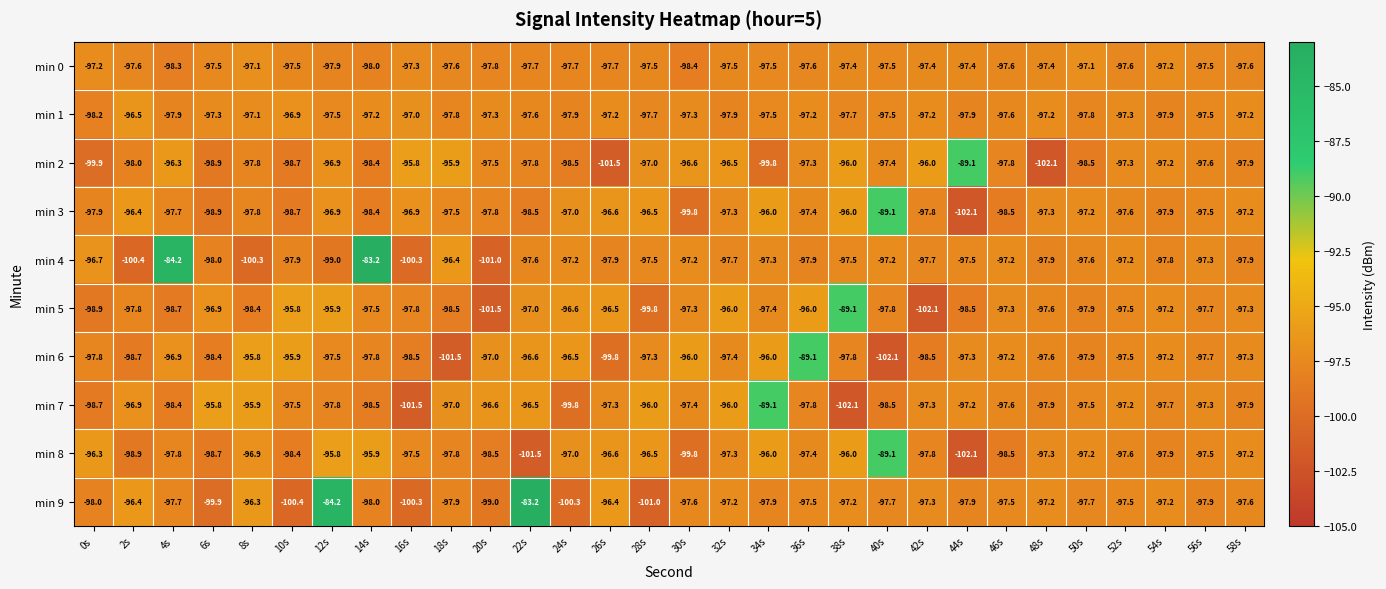

What is the difference between the min 4 values at 26s and 28s?

0.4